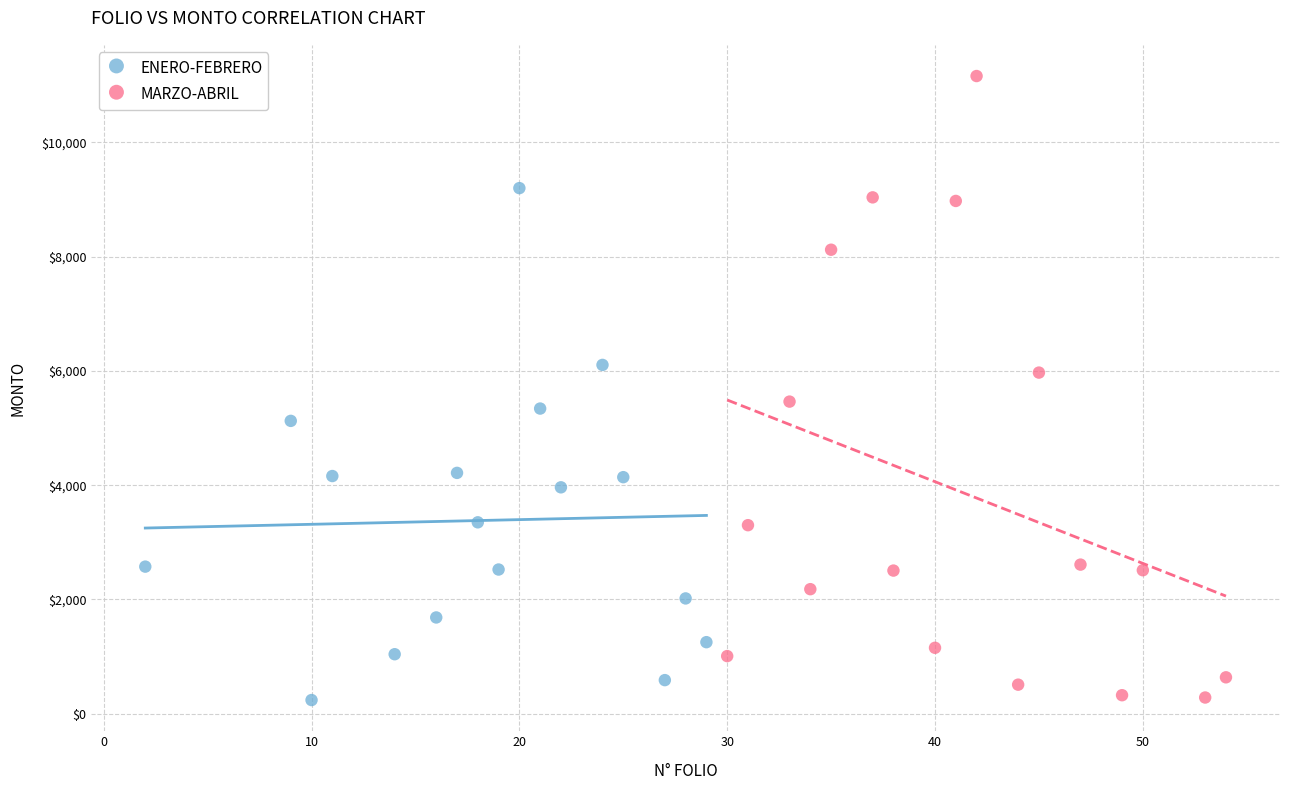

Which series has the widest spread of Y values?

MARZO-ABRIL